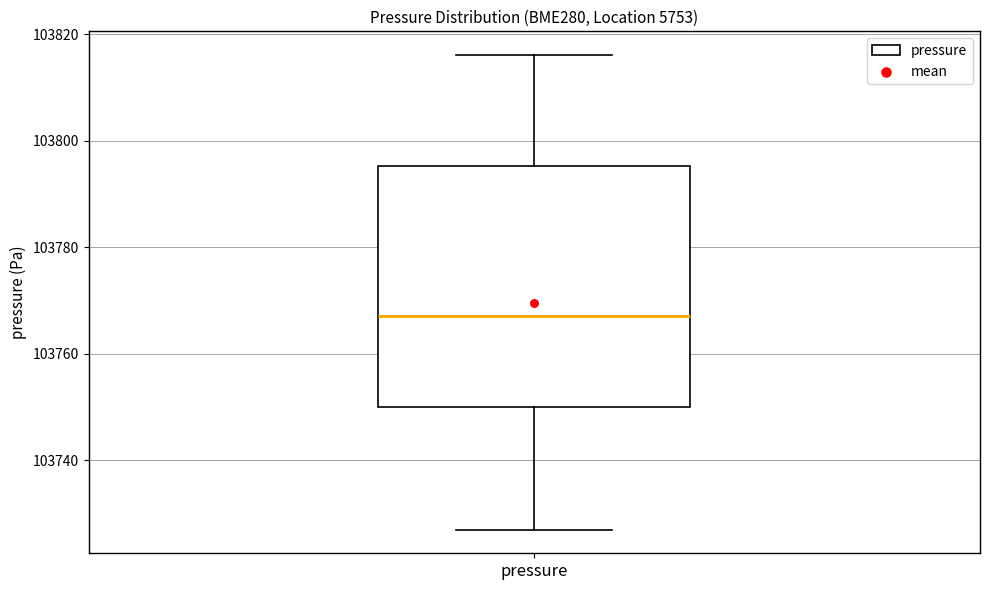

Read this box plot against the y-axis: the position of the median line, the range covered by the box, and the ends of both whiskers. The values are not printed on the chart, so give them approximately, as read against the axis.

median 103768, box 103750 to 103796, whiskers 103726 to 103816